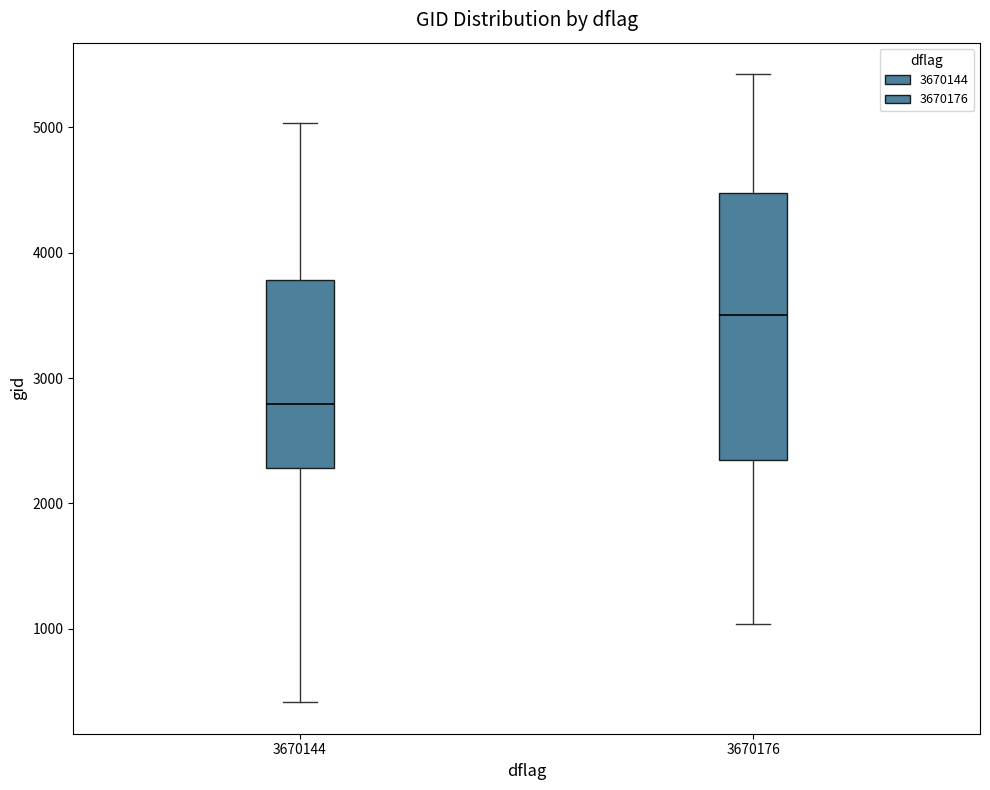

Reading left to right, read every box against the y-axis: the position of its median line, the range the box covers, and the ends of its whiskers. The values are not printed on the chart, so give them approximately, as read against the axis.

3670144: median 2800, box 2300 to 3800, whiskers 400 to 5000
3670176: median 3500, box 2300 to 4500, whiskers 1000 to 5400